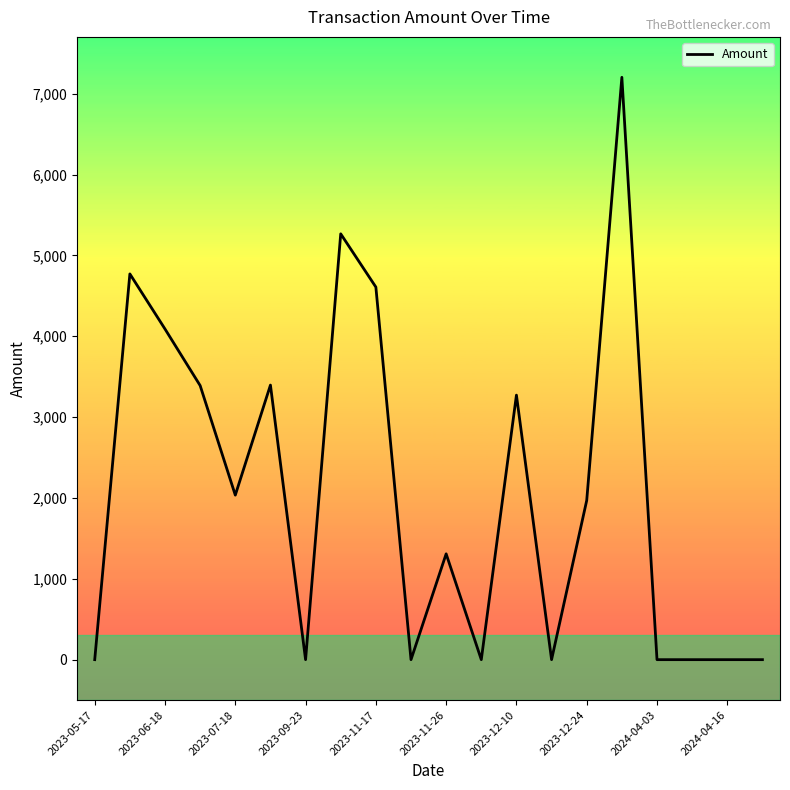

What is the greatest value displayed?

7203.3